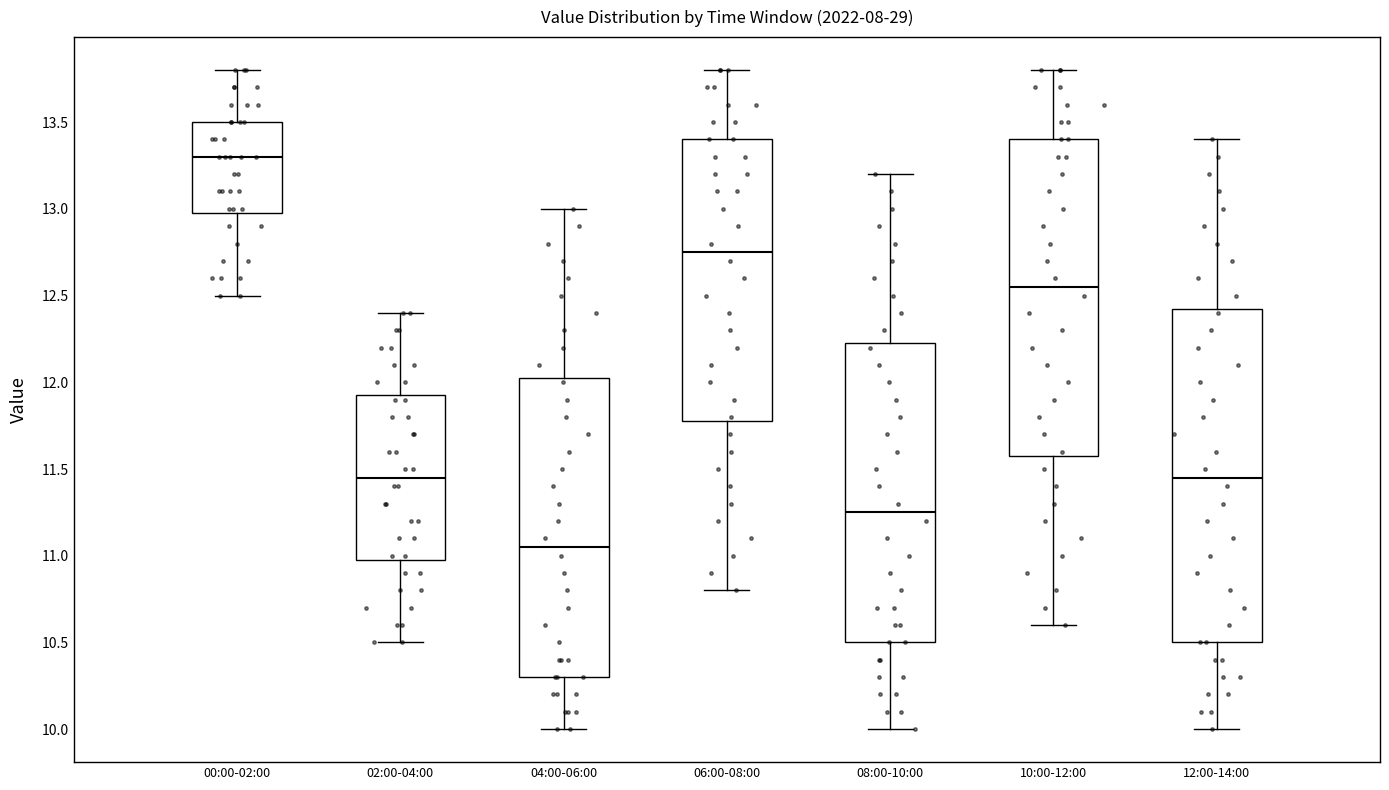

Which box has the lowest median line?

04:00-06:00